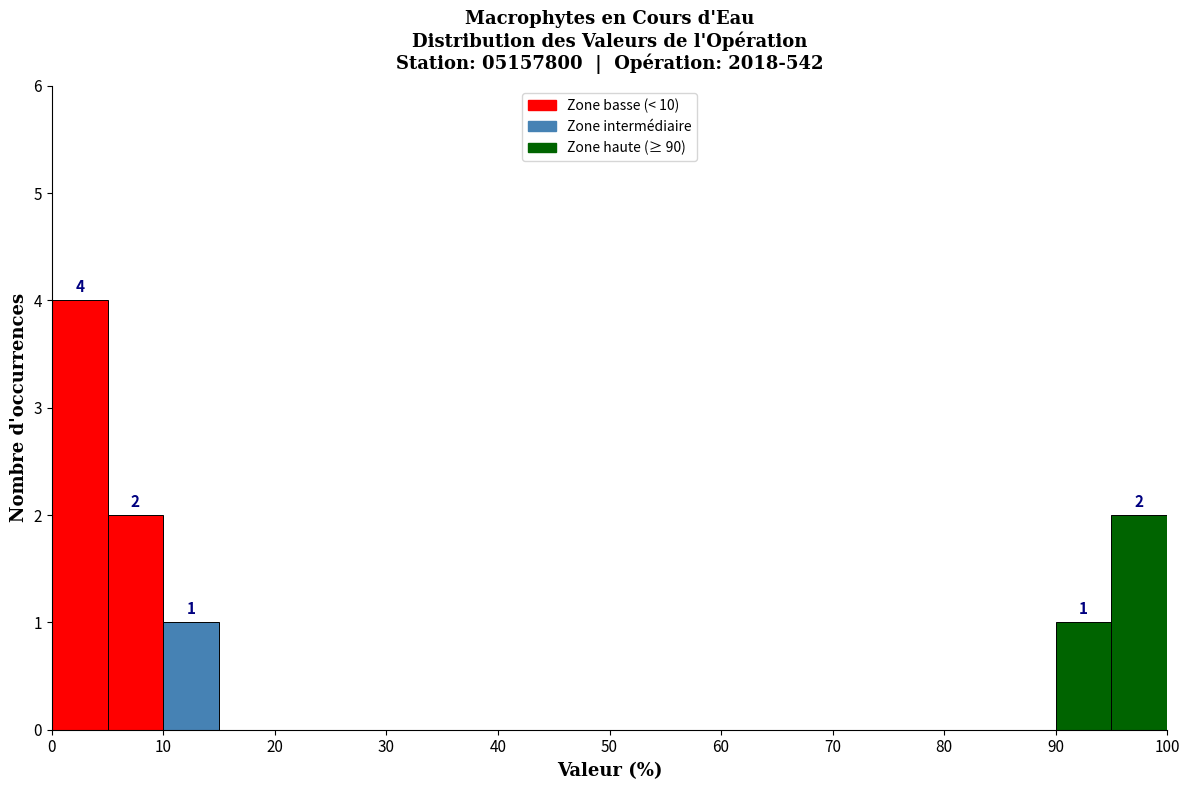

Which range on the x-axis has the tallest bar?

0 to 5